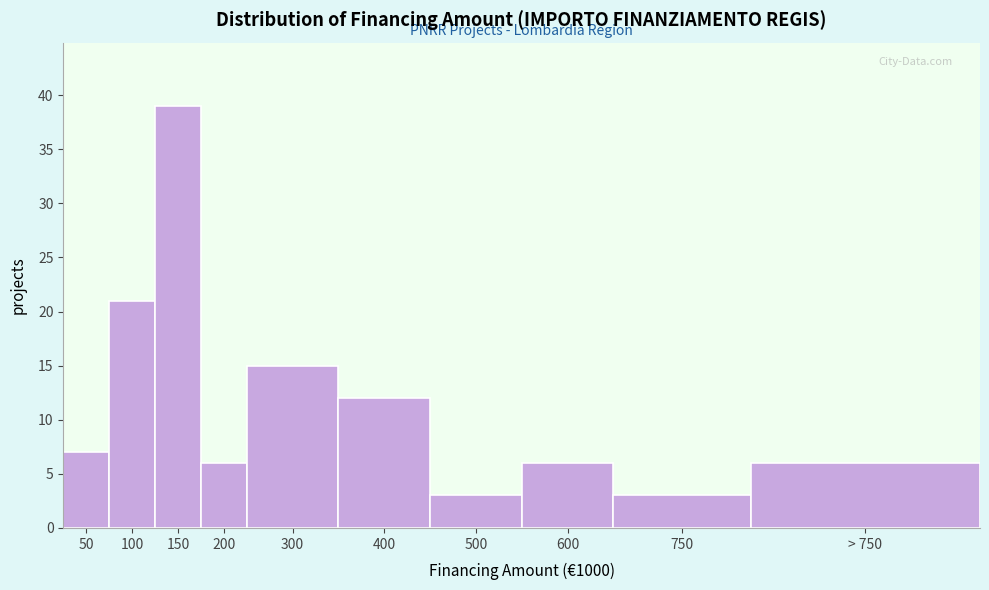

Reading right to left, list all the values displayed in this chart.

> 750=6	750=3	600=6	500=3	400=12	300=15	200=6	150=39	100=21	50=7